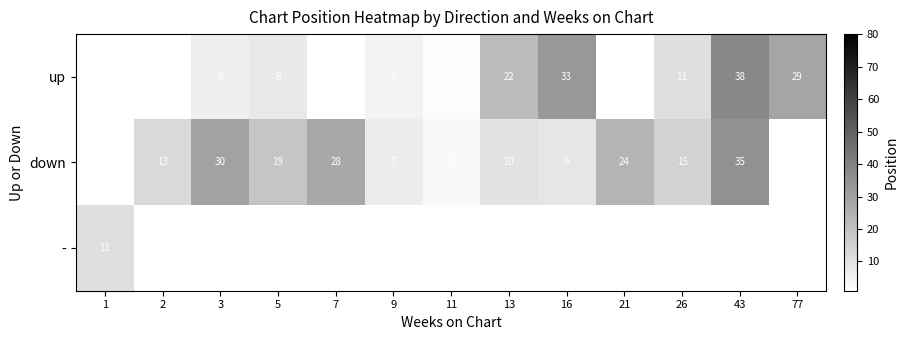

The value of - at 1 is 11. True or false?

True